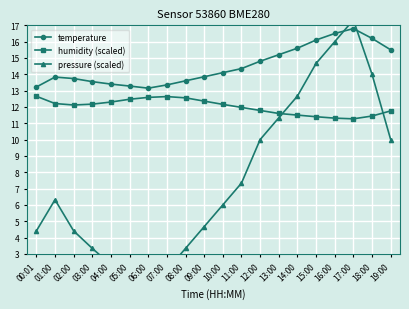

Between 17:00 and 19:00, which series saw the biggest shift?

pressure (scaled)